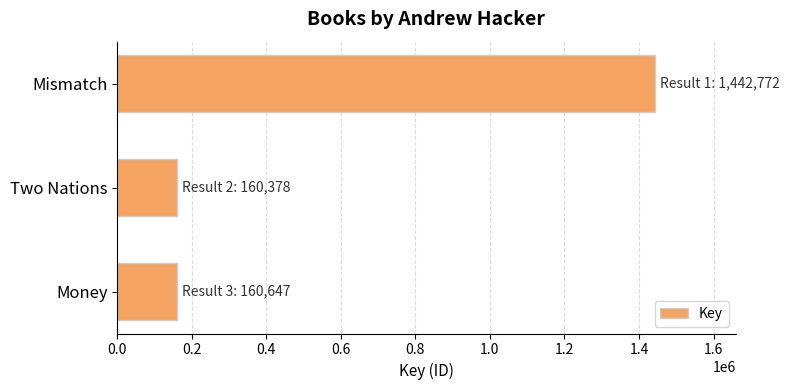

What is the sum of all values?

1763797